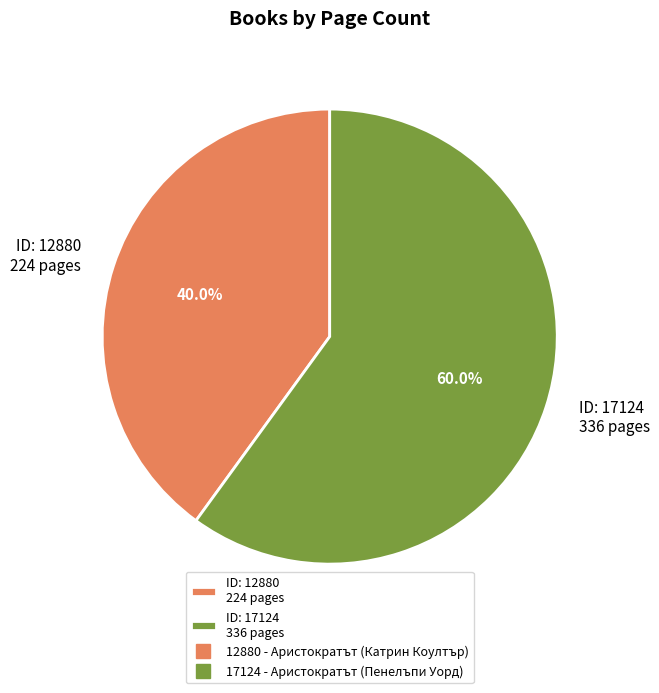

How many segments does this pie chart have?

2